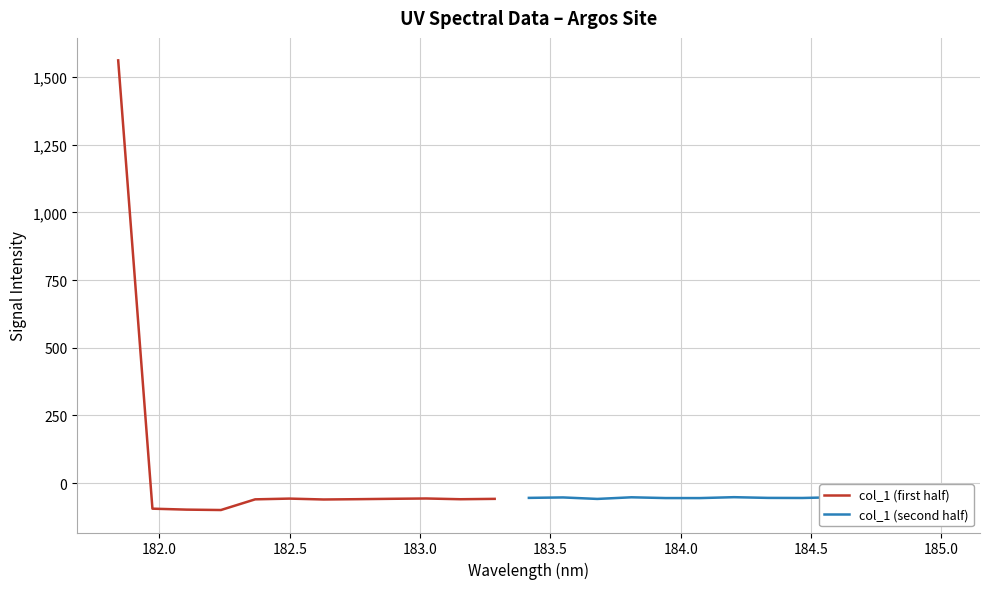

The value at 184.7290361848 is -55.5. True or false?

True